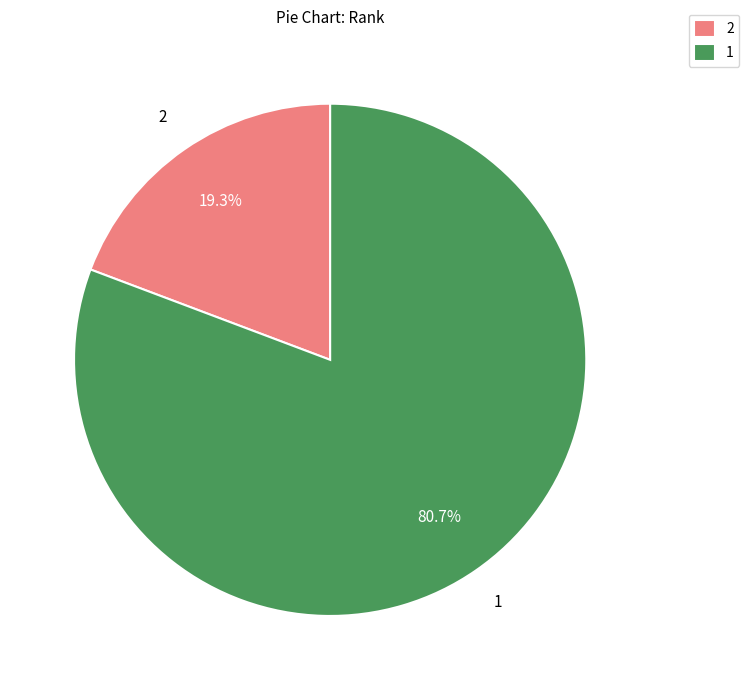

Do 2 and 1 together represent more than half of the pie?

Yes